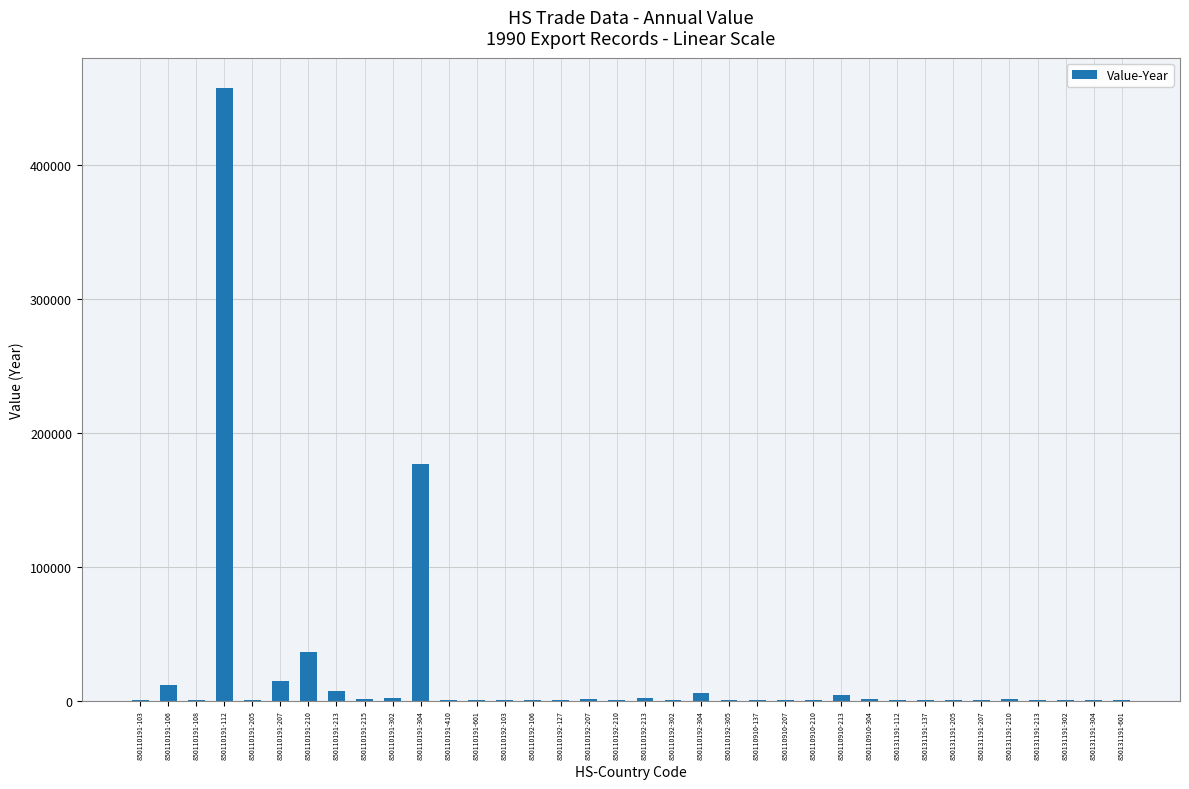

What is the sum of all values?

731328